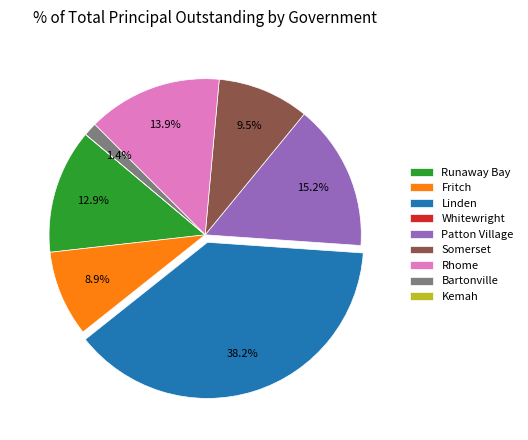

Is it true that Bartonville is 10% of the pie?

False